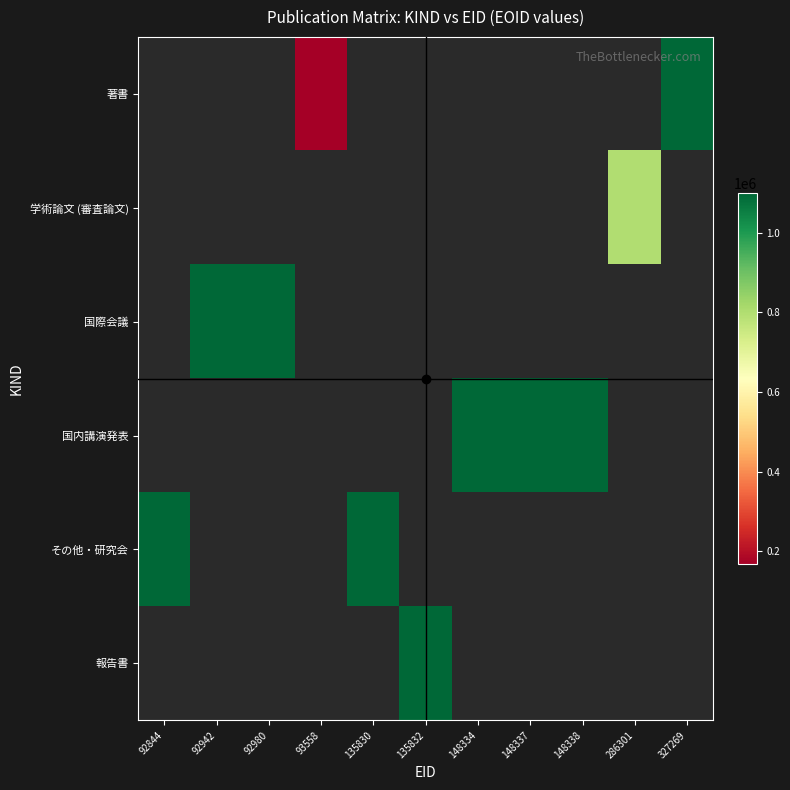

List the series in order of their peak value, highest first.

著書, 学術論文 (審査論文), 国際会議, 国内講演発表, その他・研究会, 報告書